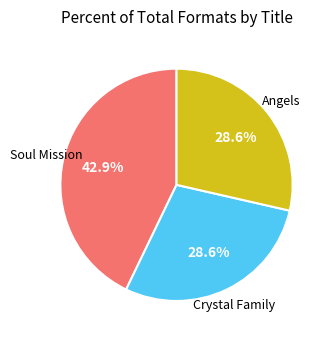

Is there a majority slice in this chart?

No